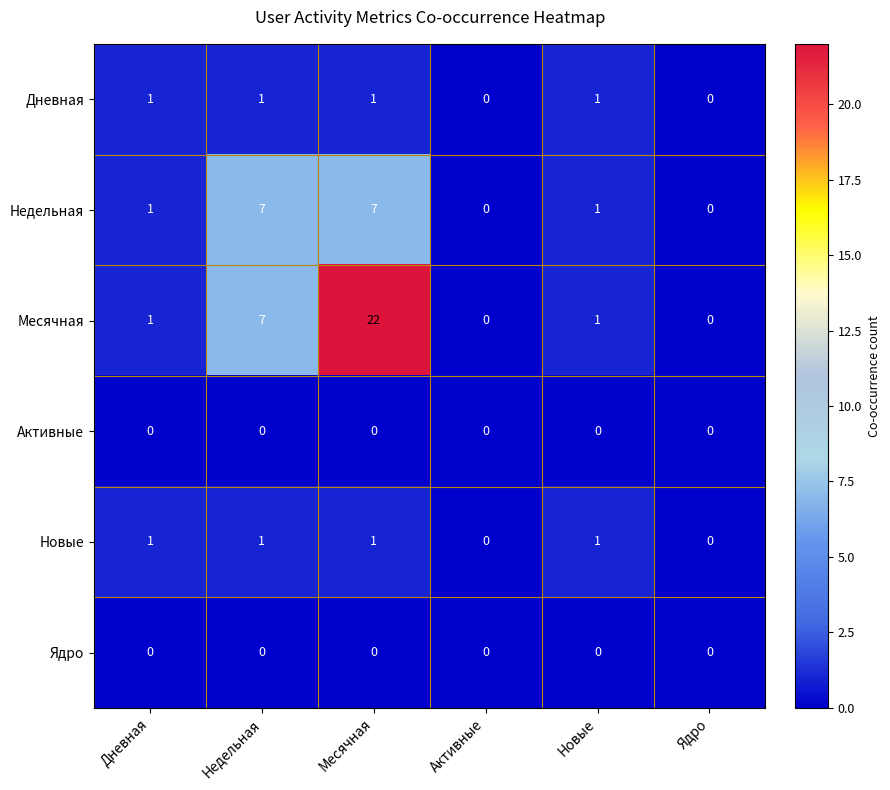

At which category is the sum across all series the highest?

Месячная